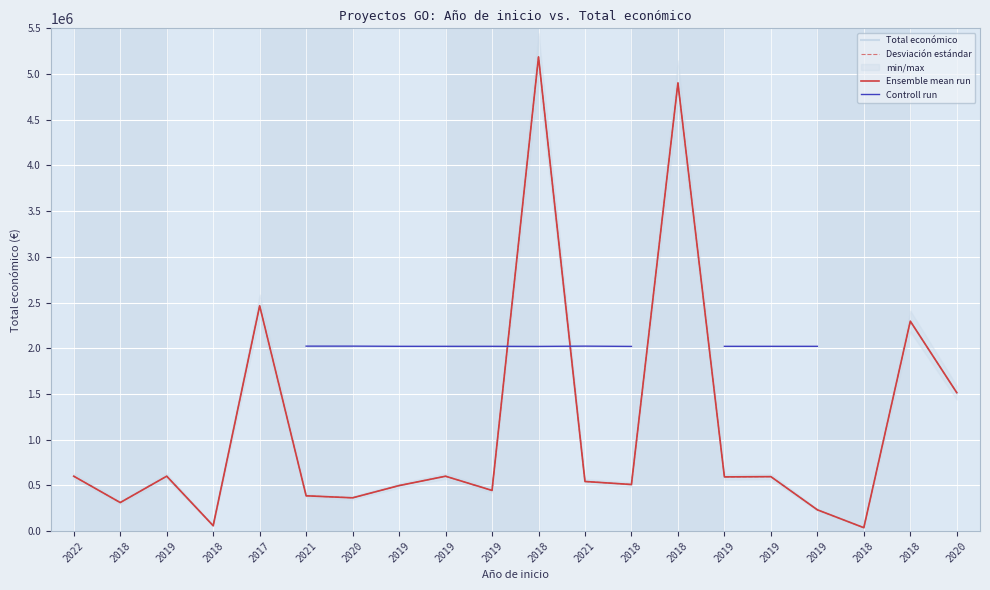

At which label does Total económico first exceed 592376?

2022